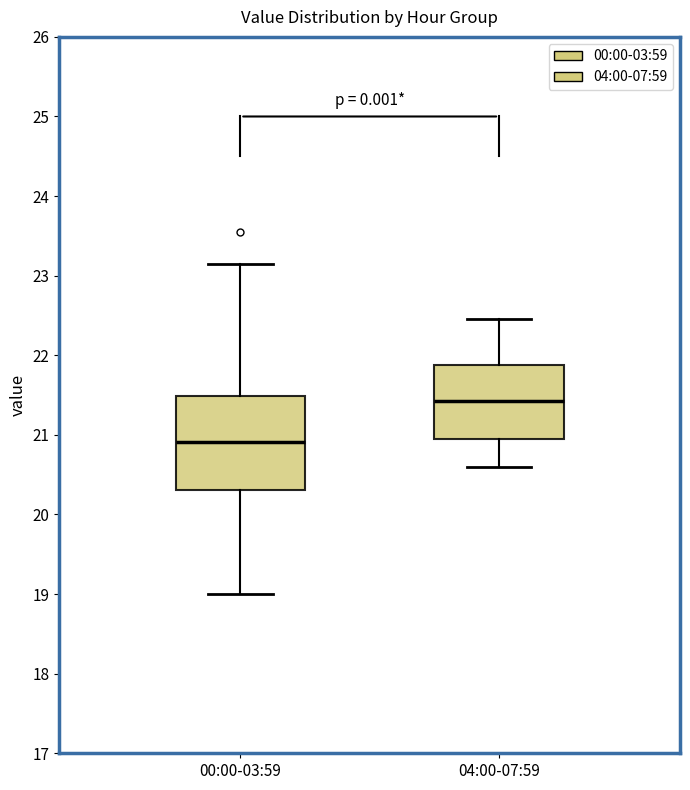

Which box is the tallest, from its lower edge to its upper edge?

00:00-03:59